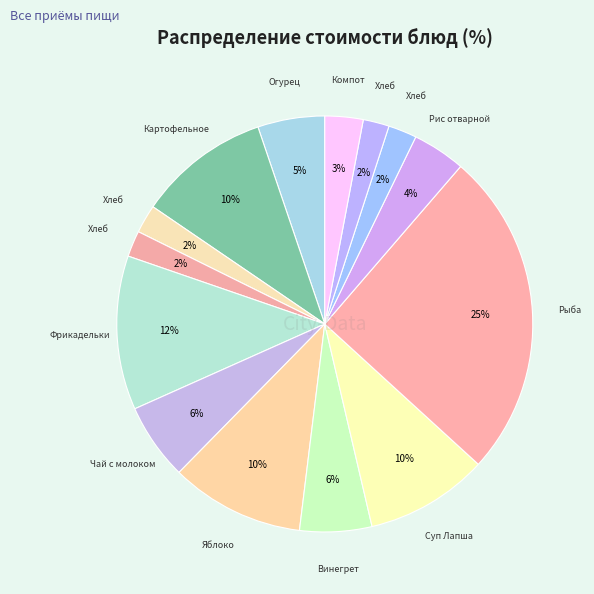

To the nearest percent, what is the average slice percentage?

7%